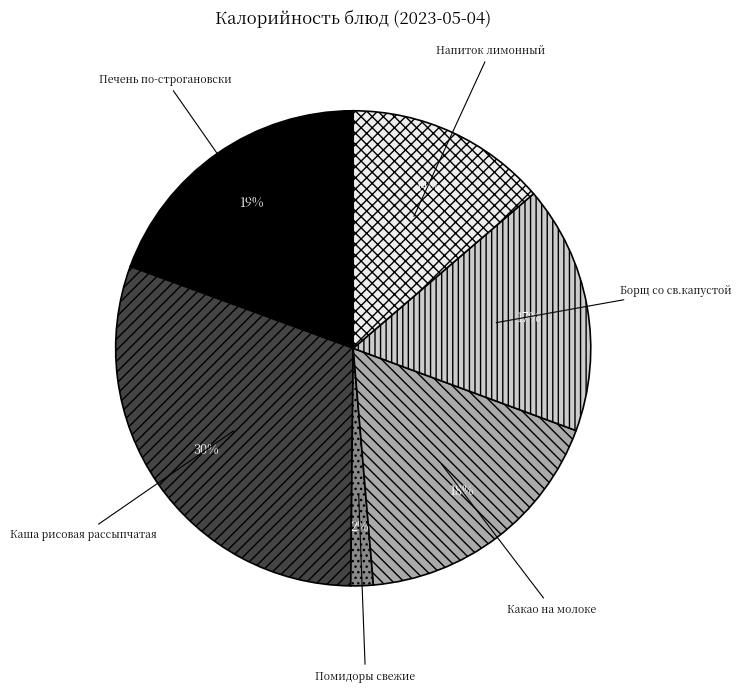

What is the largest slice in the pie chart?

Каша рисовая рассыпчатая